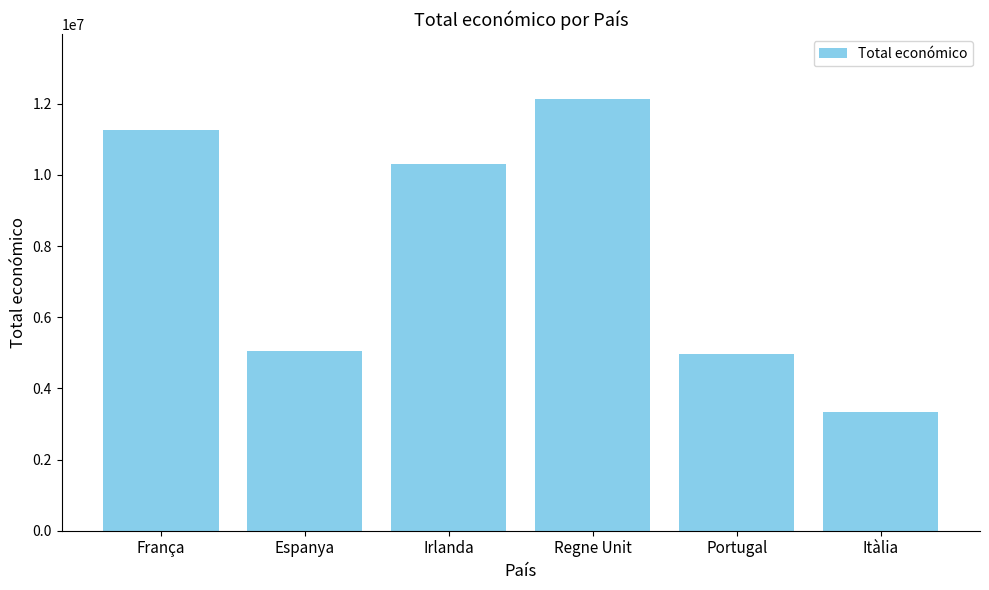

True or false: the data shows 5126729 at França.

False